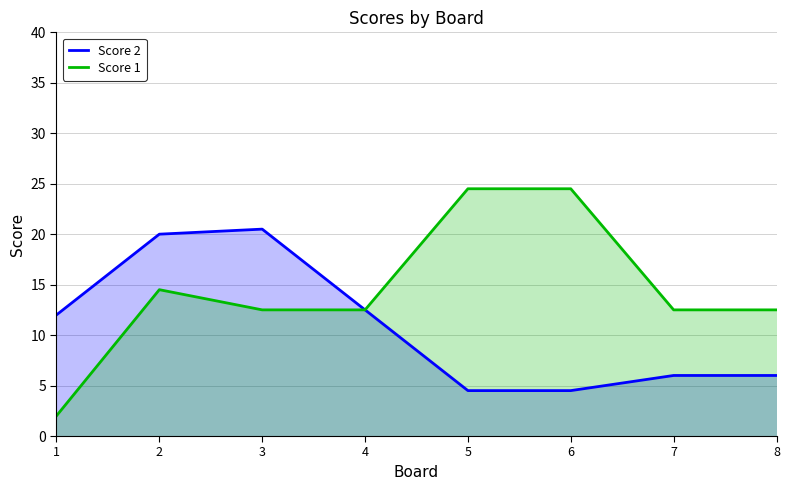

At how many categories does at least one series exceed 24?

2